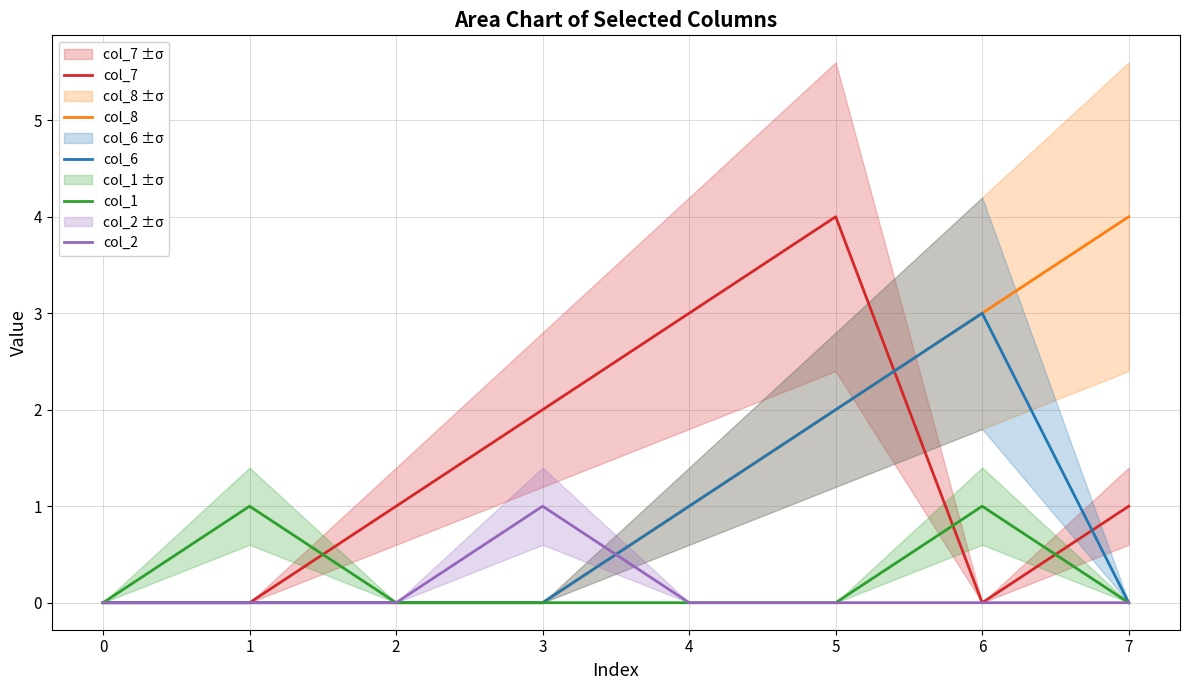

In col_6, how many points are higher than both neighbors (excluding endpoints)?

1